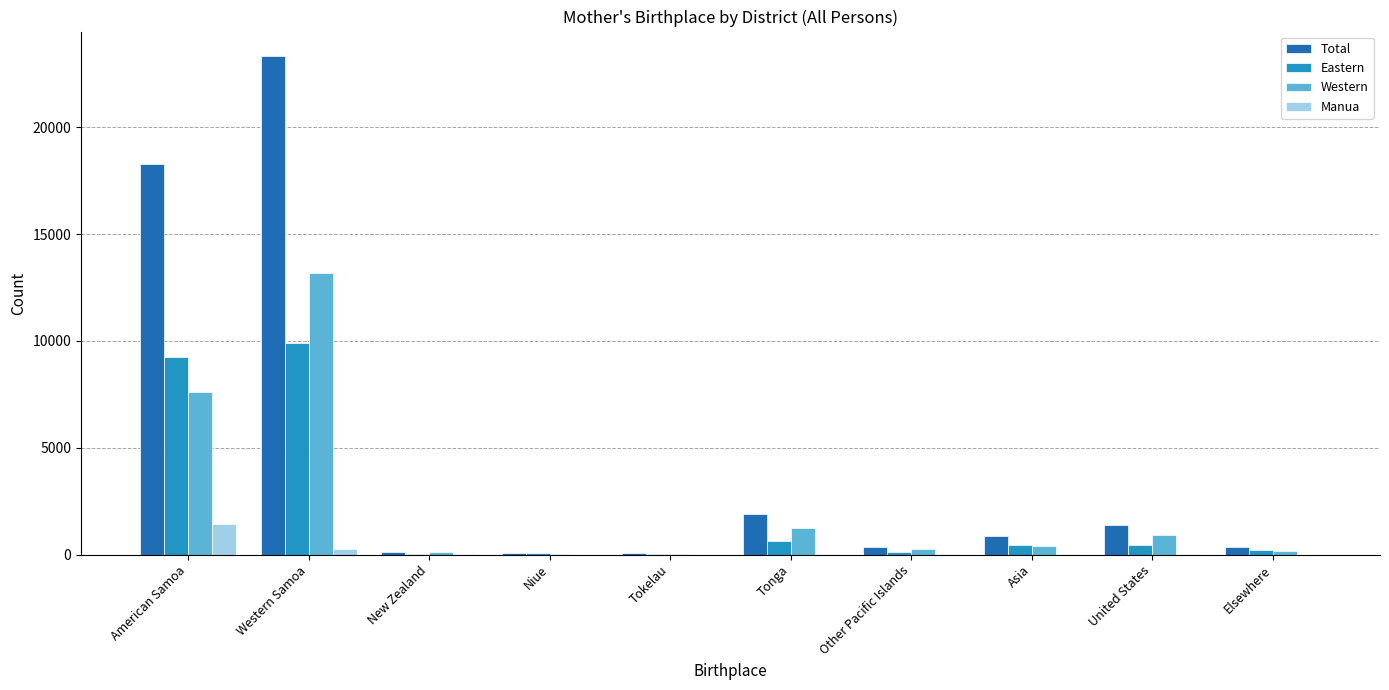

What is the maximum value shown in the chart?

23323